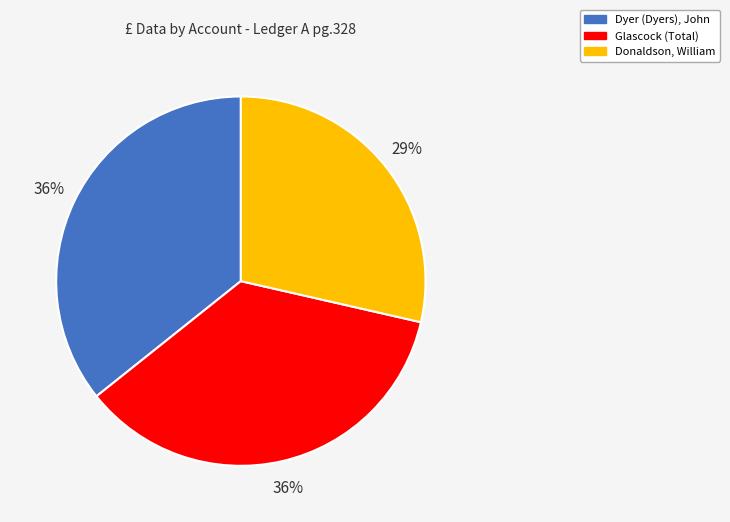

Which category has the smallest portion of the pie?

Donaldson, William